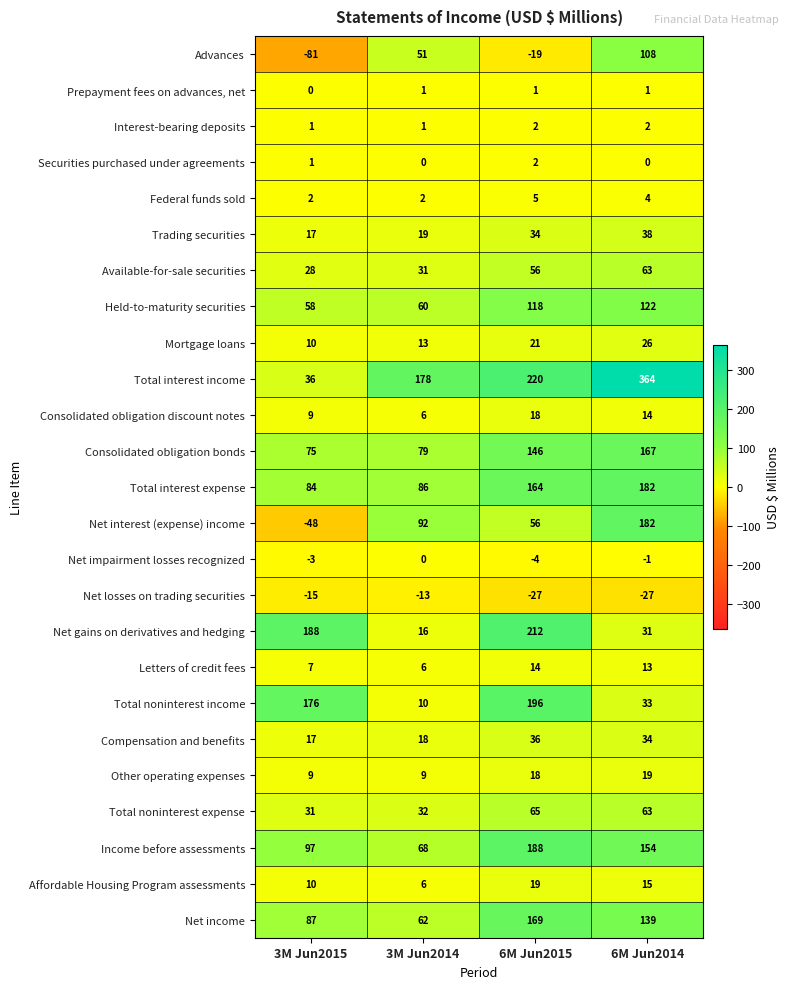

At which category does the chart reach its peak across all series?

6M Jun2014